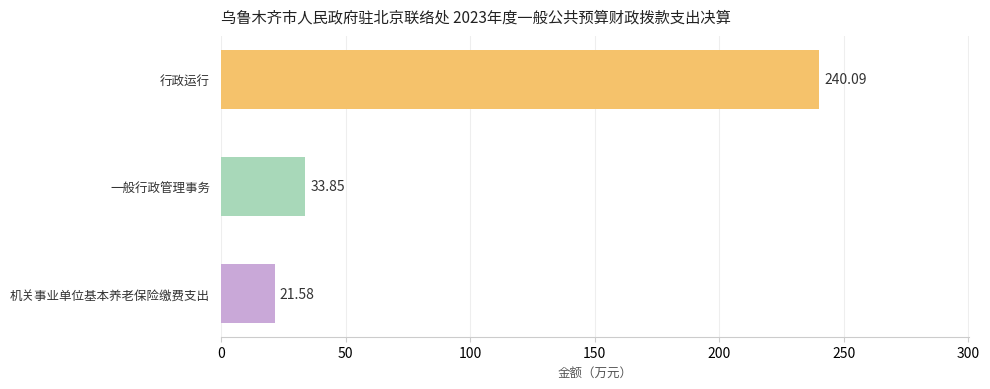

What is the difference between the maximum and minimum values?

218.5